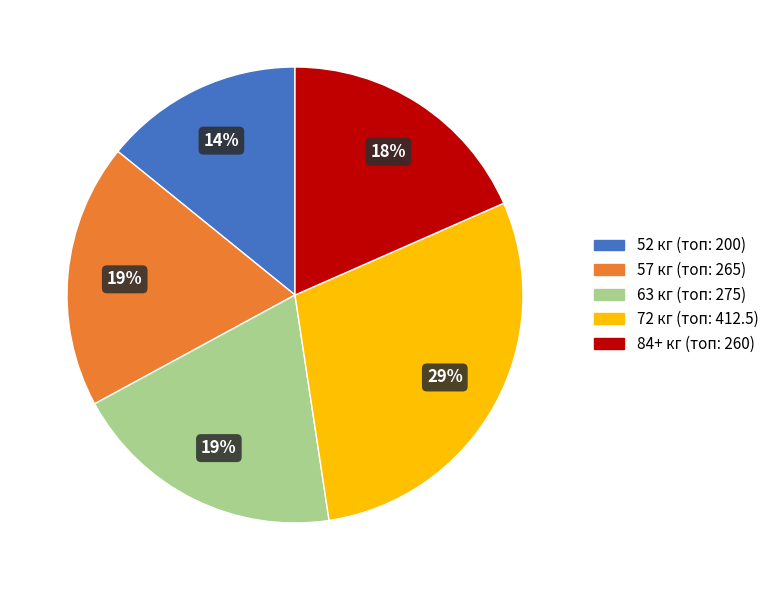

To the nearest percent, what is the average slice percentage?

20%